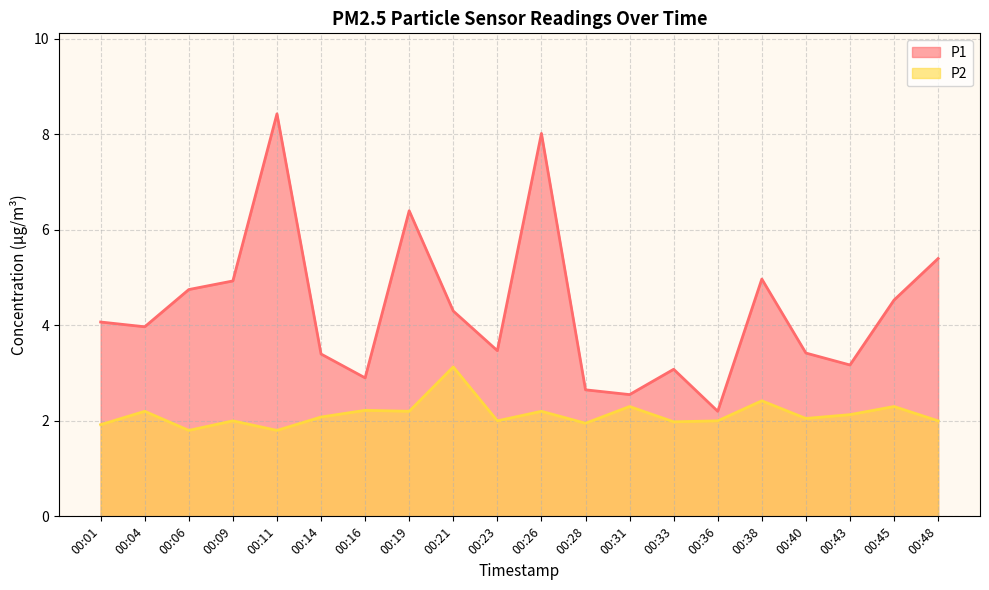

Does the chart display data point markers on the line(s)?

No